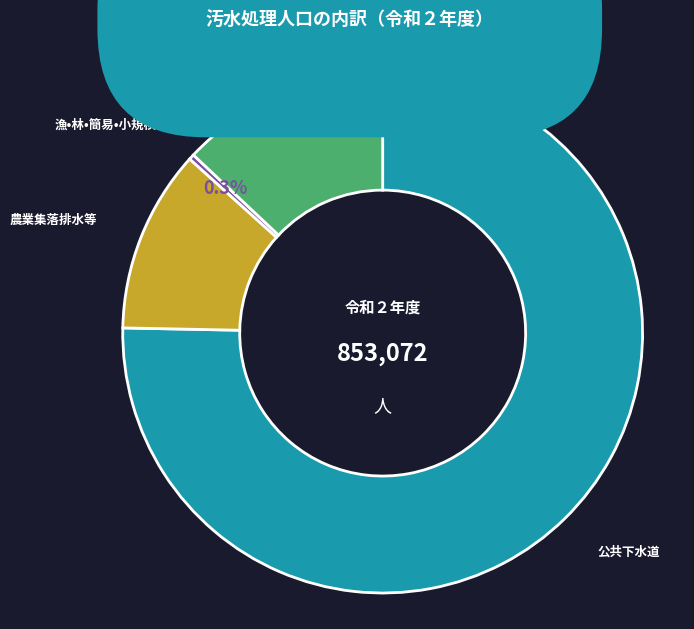

Which category accounts for the majority?

公共下水道